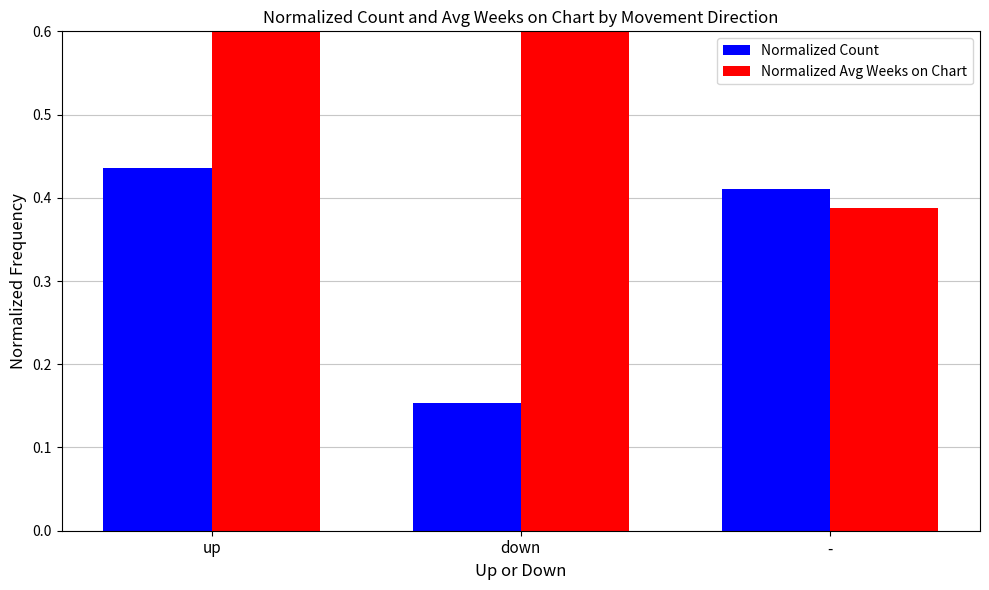

Rank the categories by Normalized Avg Weeks on Chart value from highest to lowest.

up, down, -